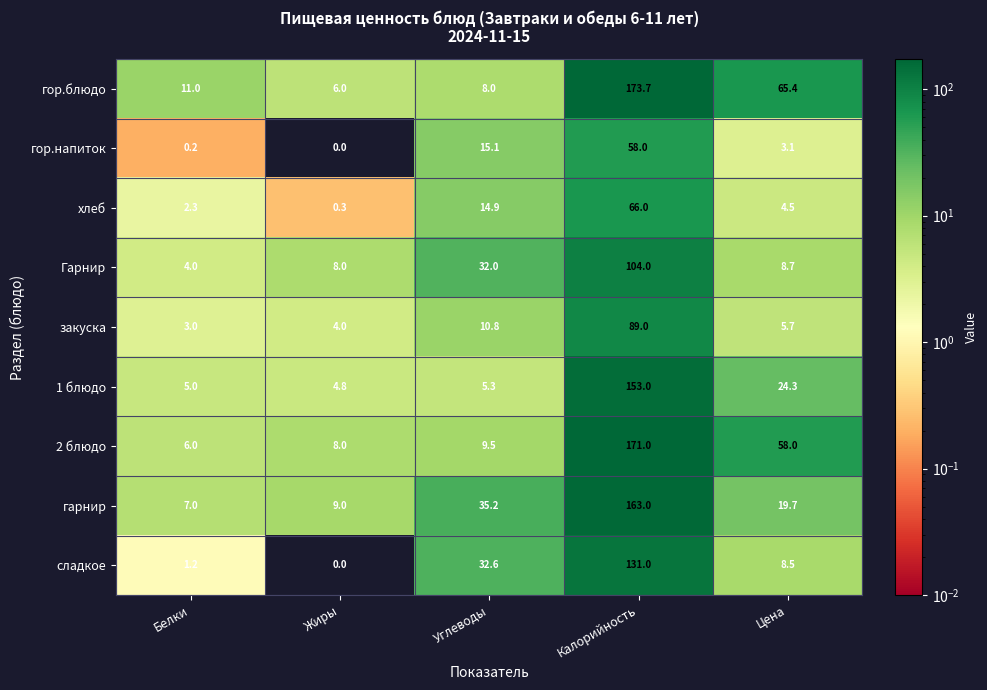

What is the difference between the second highest and second lowest values in the гарнир series?

26.2